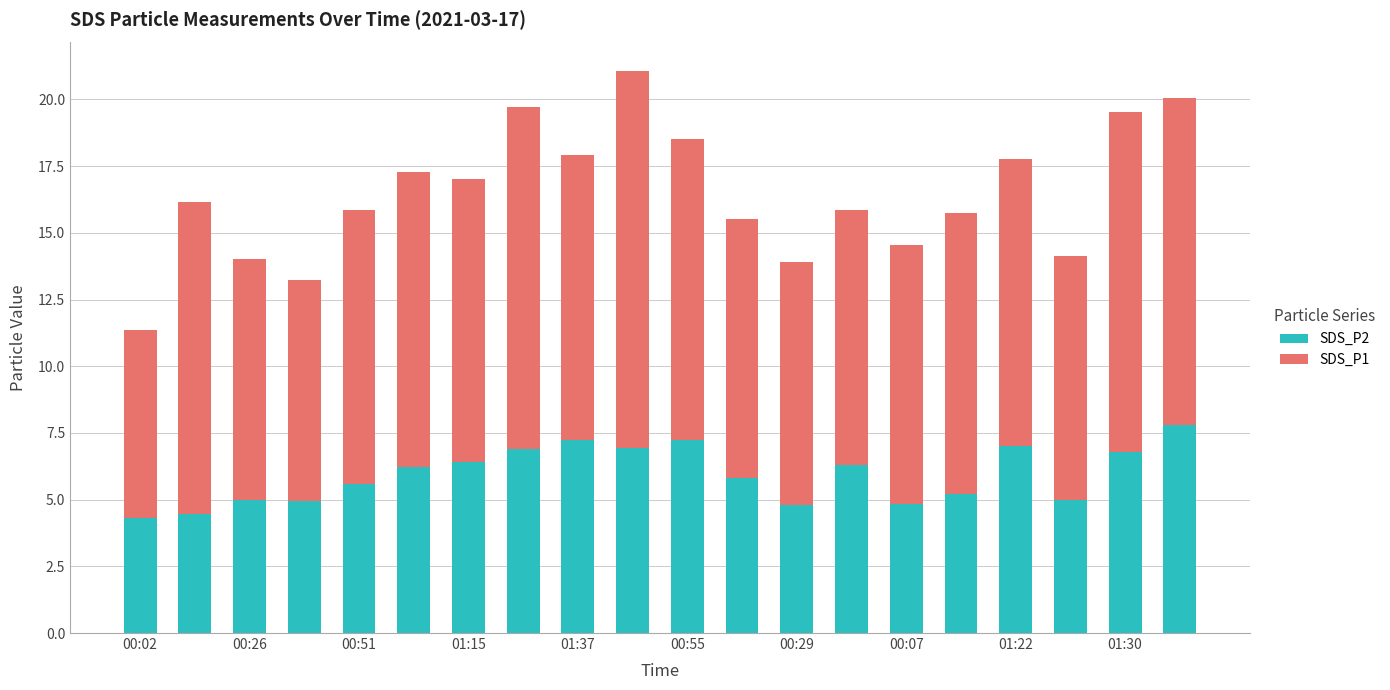

What is the highest value of the SDS_P2 series?

7.8